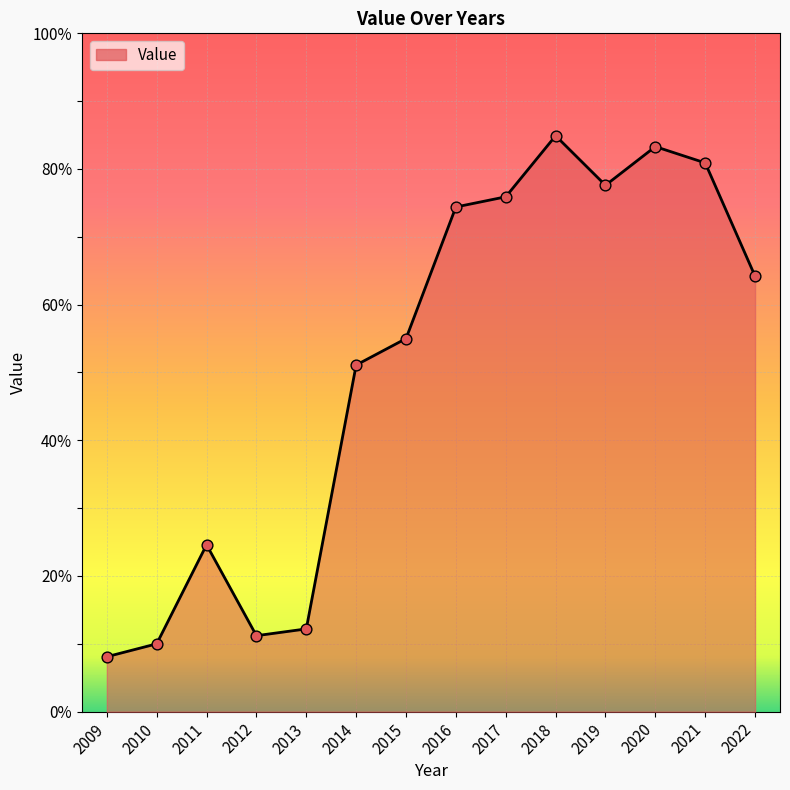

What is the change in value from 2009 to 2016?

+66.3